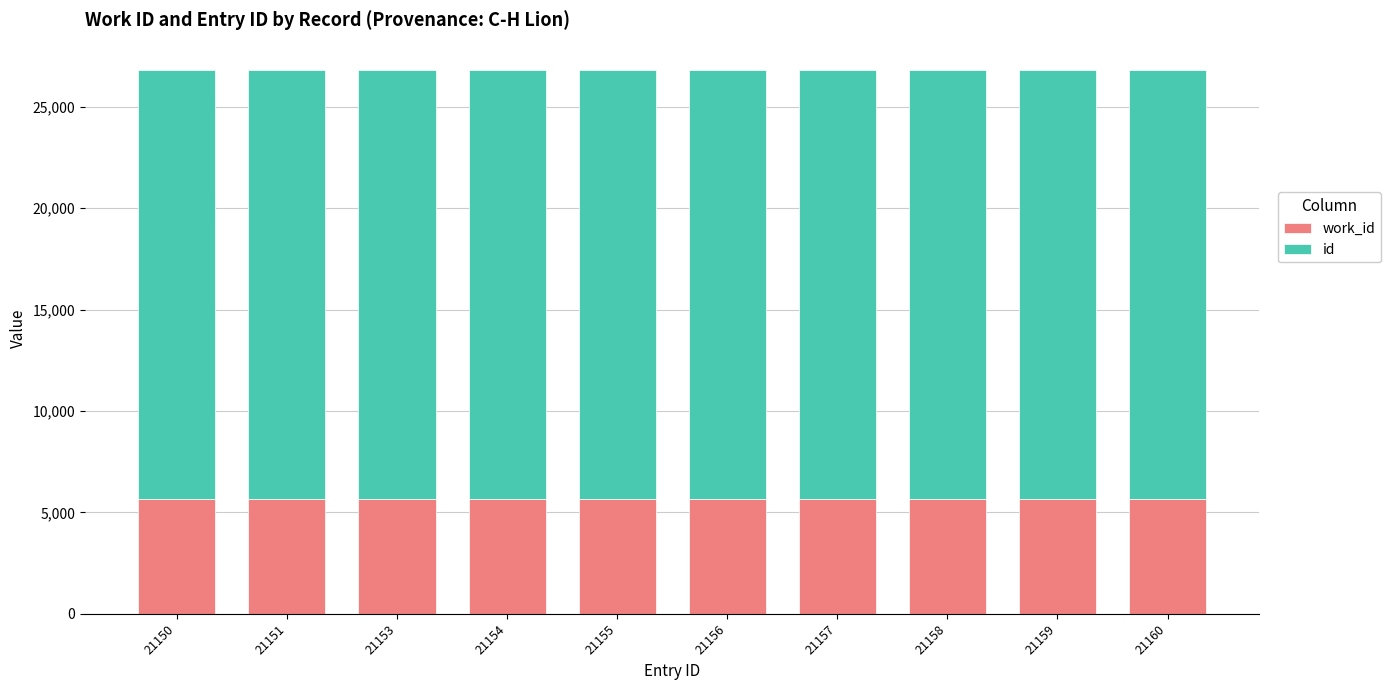

How many series are shown in this chart?

2